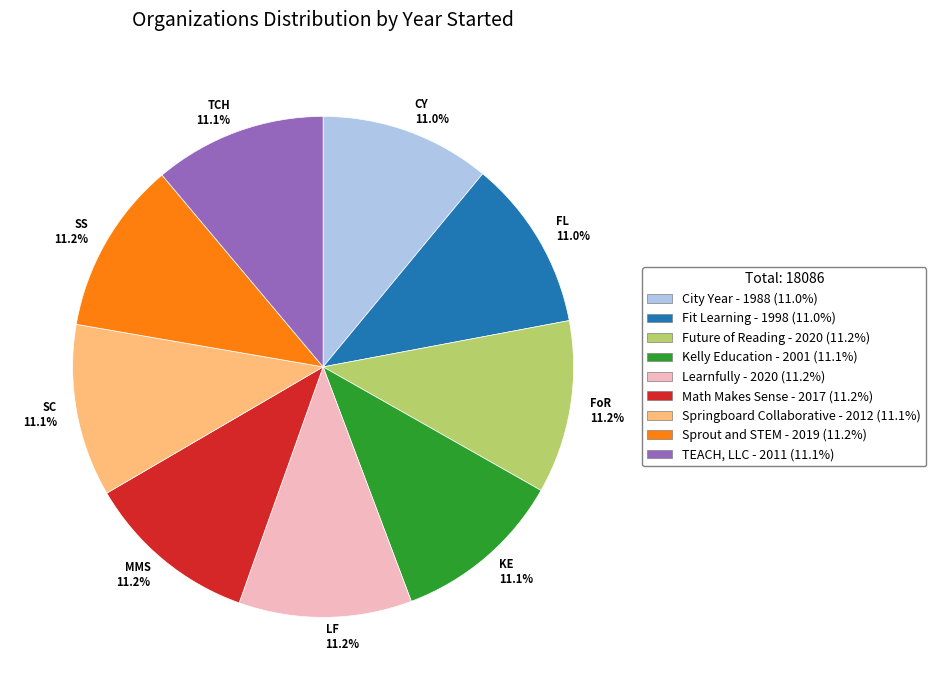

Count the number of slices in the pie.

9